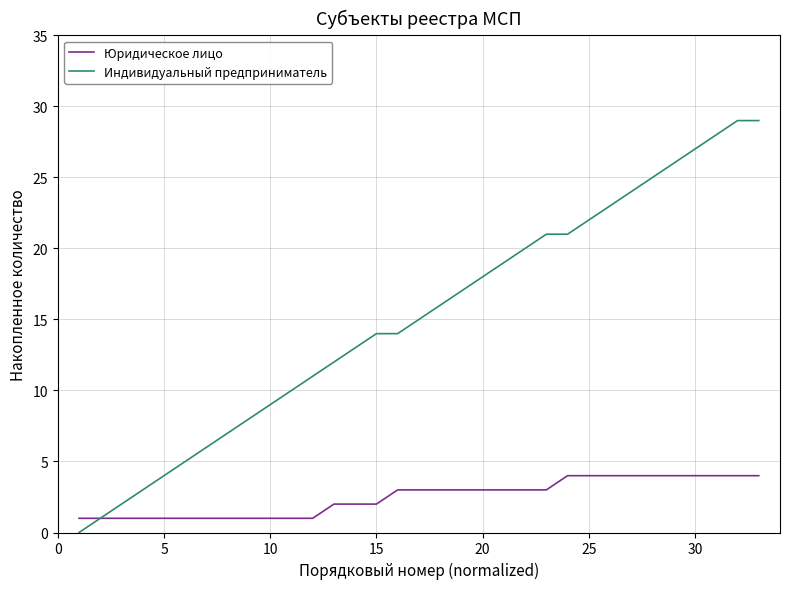

Is this an area chart (filled region under the line)?

No